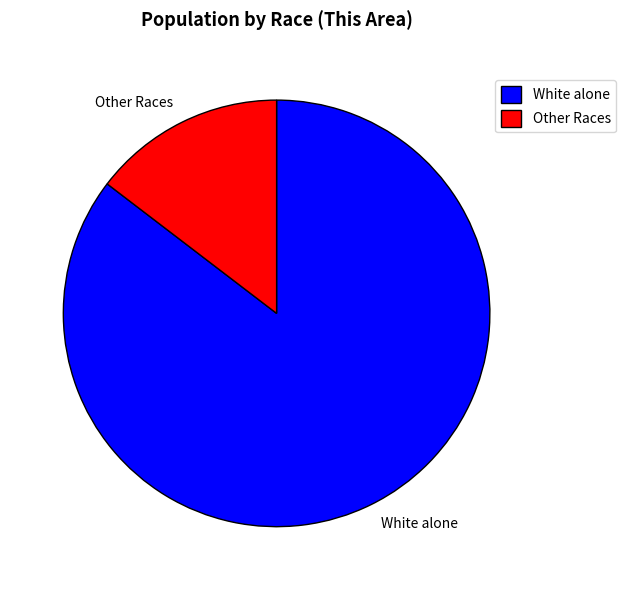

How many slices are in this pie chart?

2